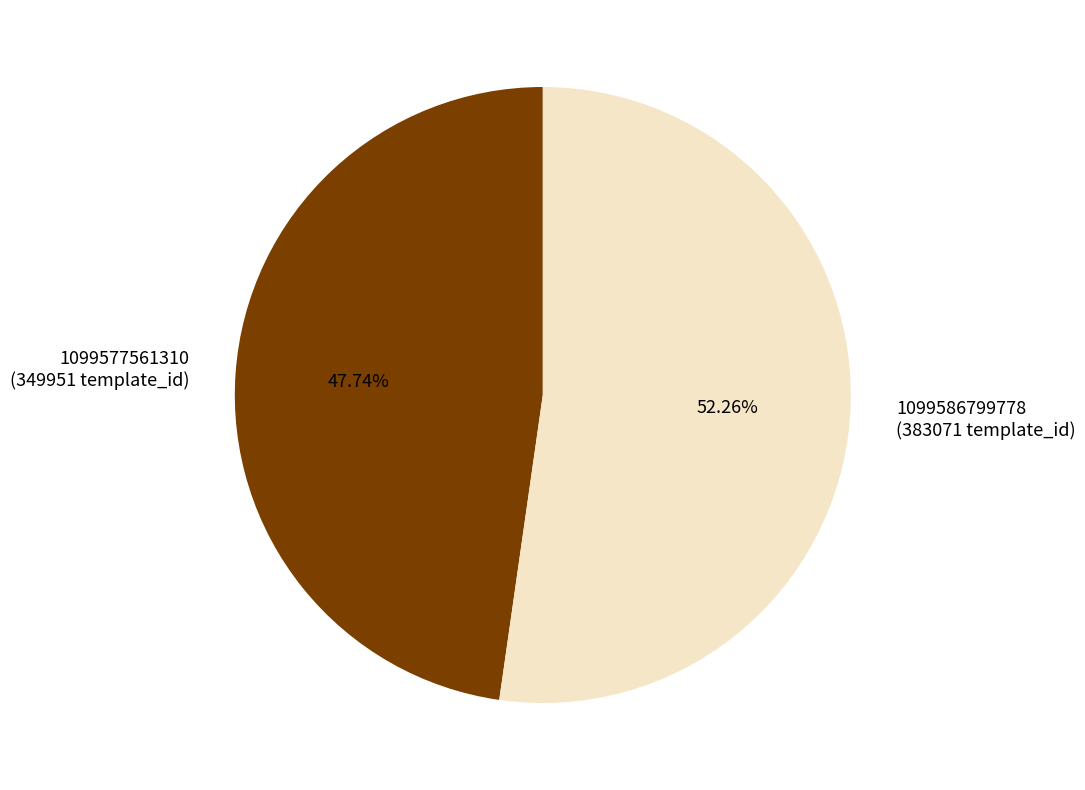

To the nearest percent, what is the combined percentage of 1099586799778 and 1099577561310?

100%